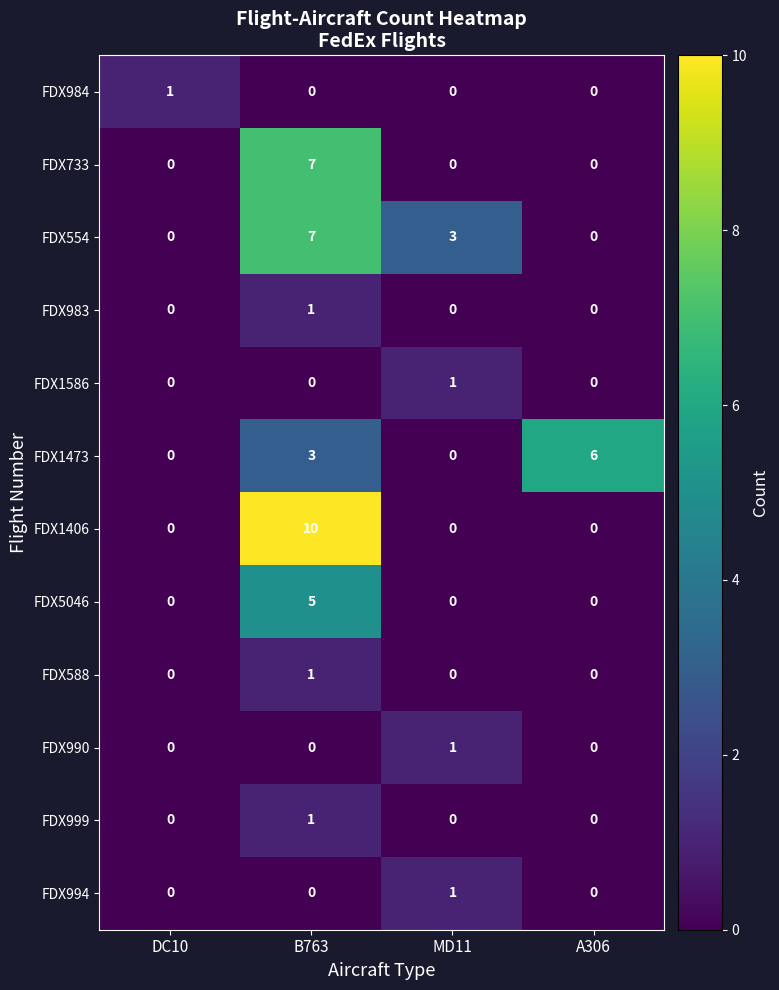

Which category has the highest value in the FDX994 series?

MD11